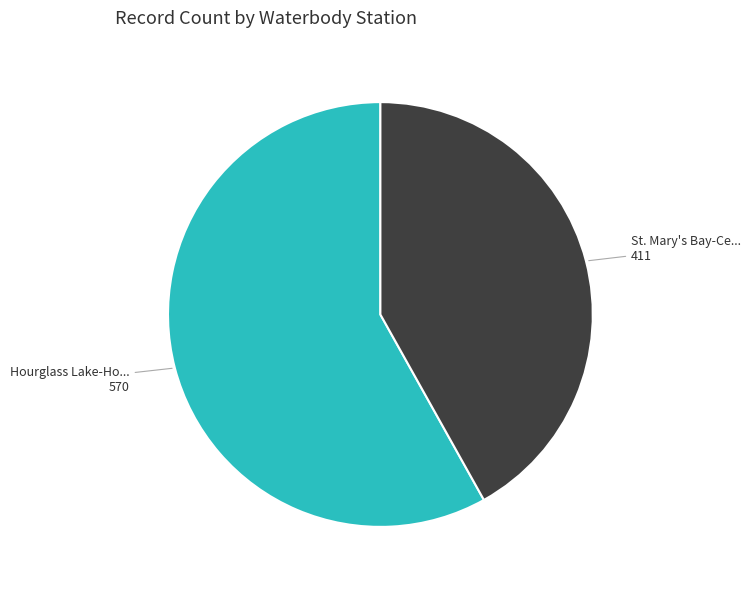

Count the number of slices in the pie.

2